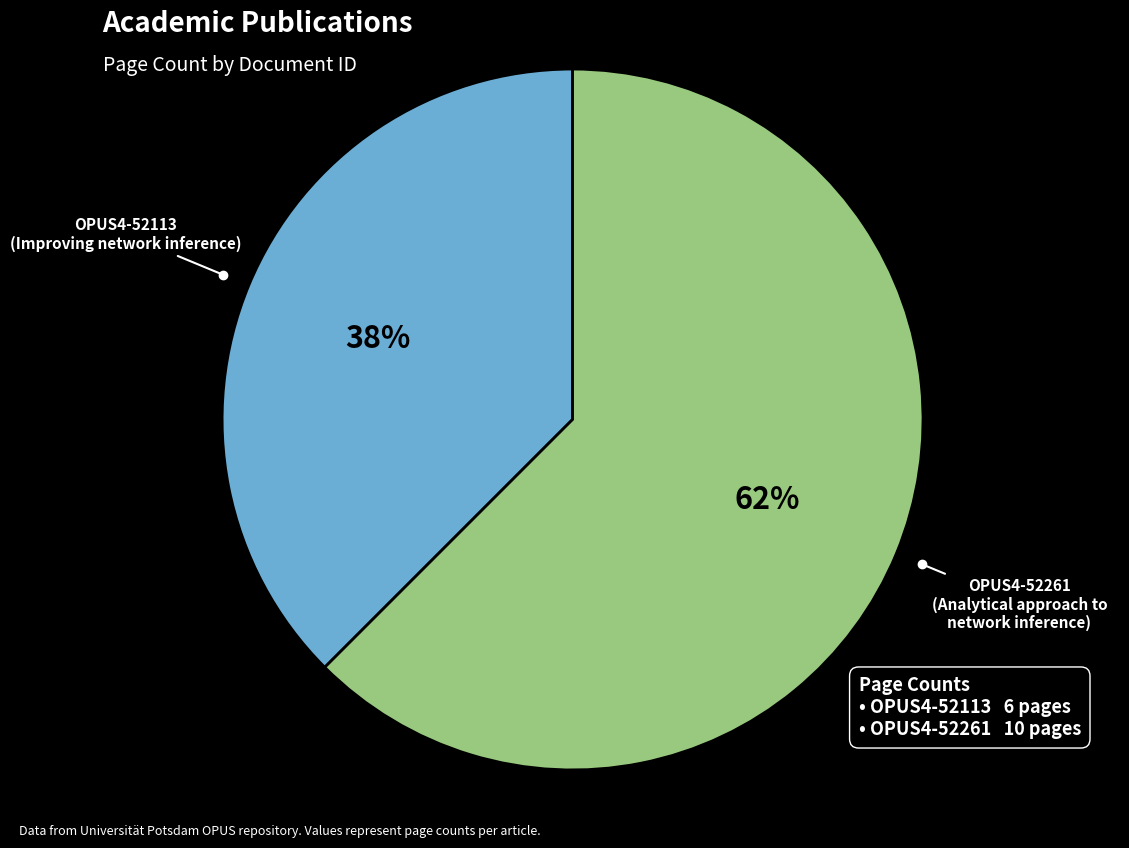

To the nearest percent, what is the average slice percentage?

50%